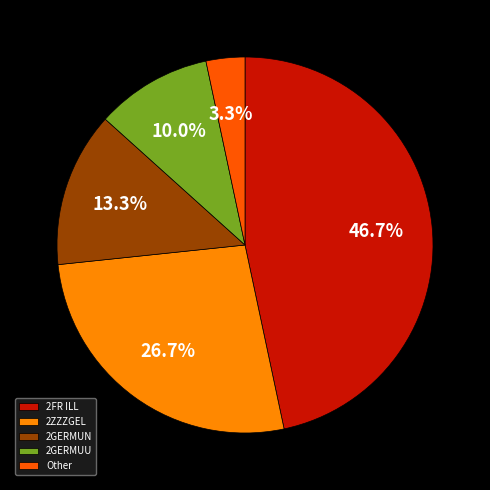

True or false: 2FR ILL accounts for 61% of the total.

False